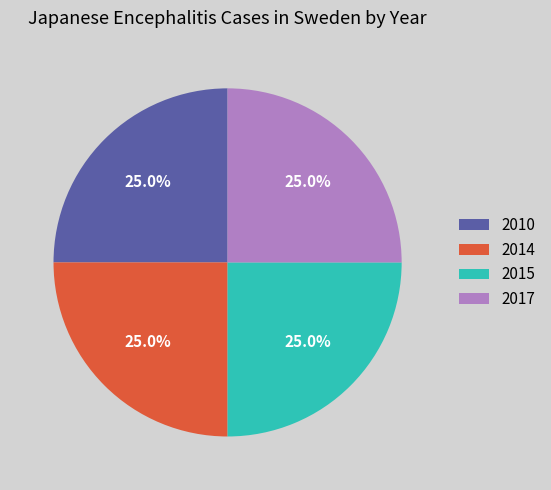

Does 2014 account for over 50% of the chart?

No